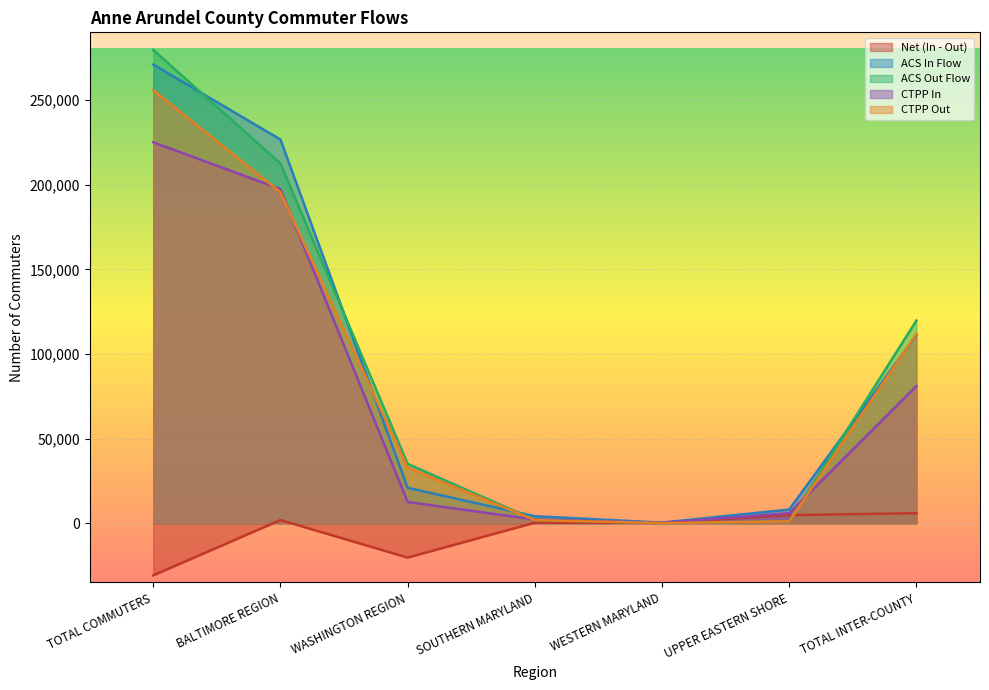

How many data points in CTPP In are above 12575?

3